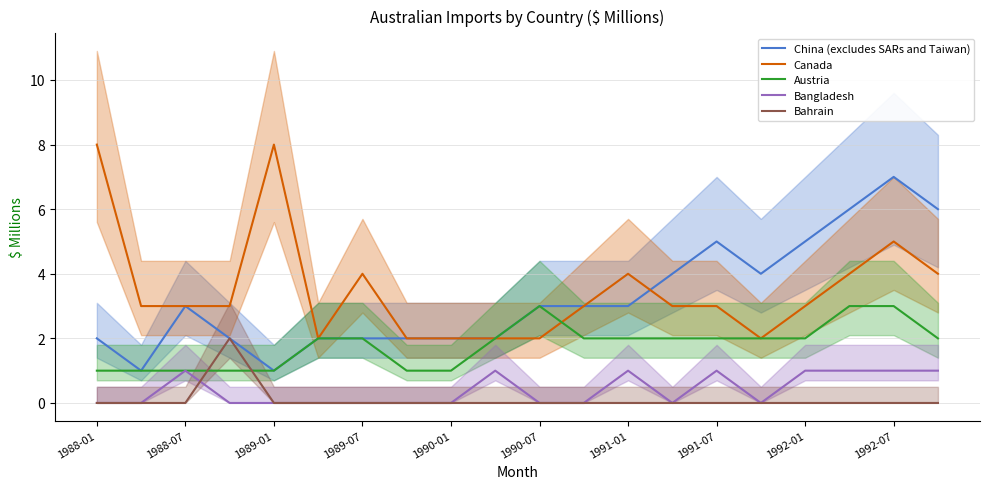

Where is Canada nearest to the value 5?

1992-07